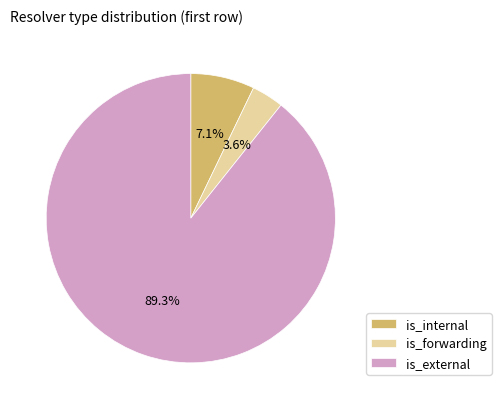

Do is_forwarding and is_internal together represent more than half of the pie?

No